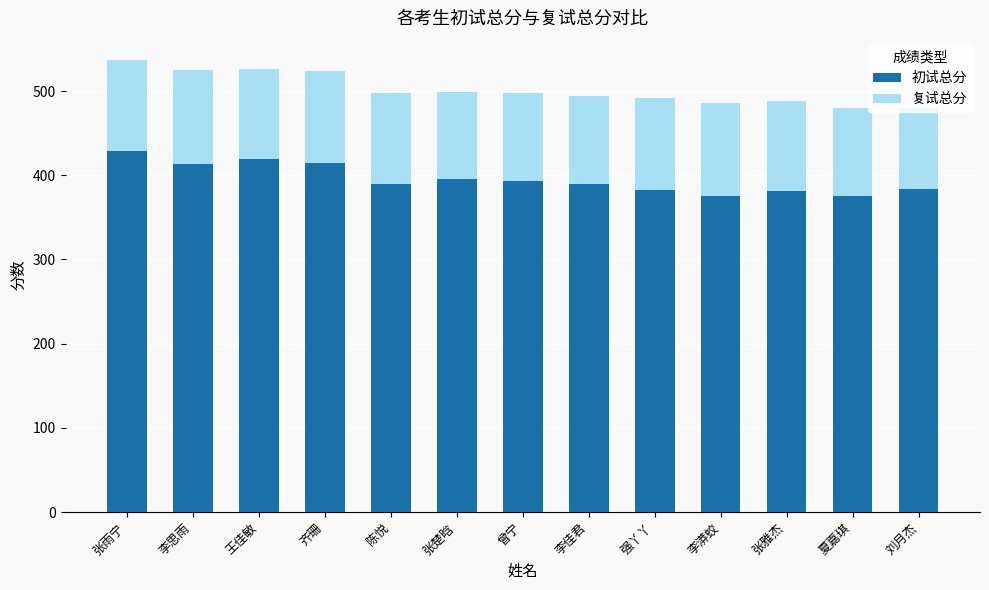

What is the approximate value of 初试总分 at 刘月杰?

384.0